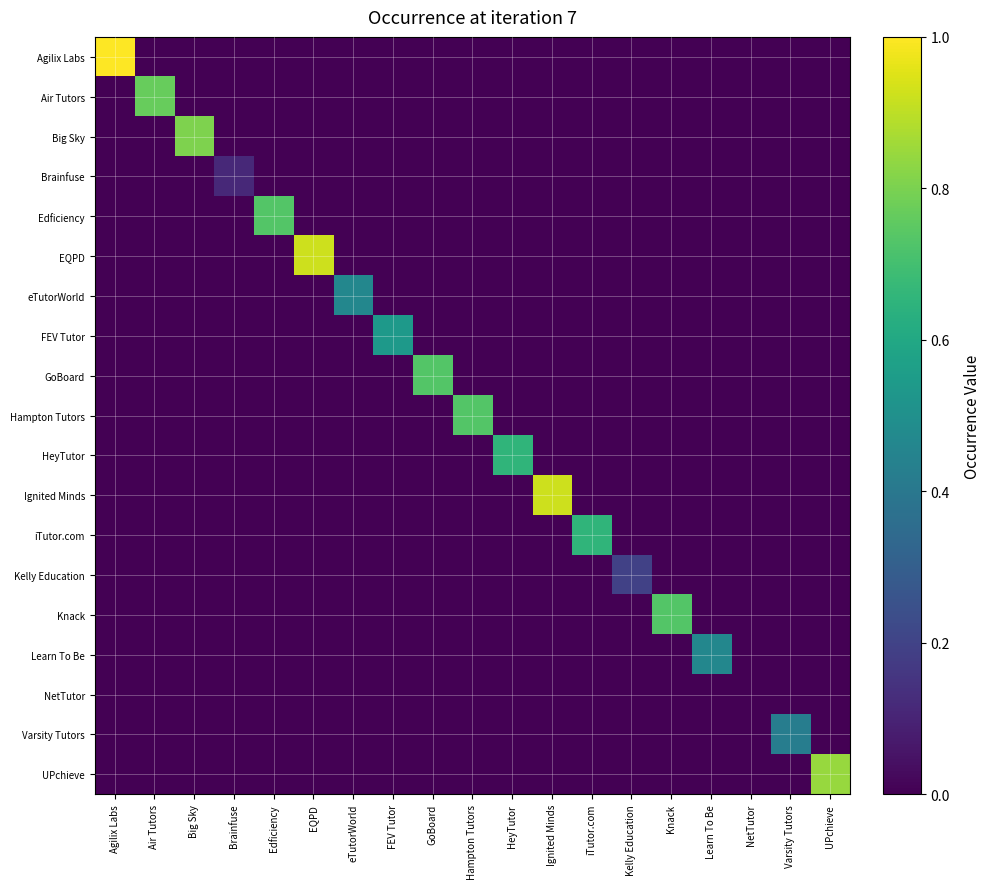

Rank the series by their maximum value, from highest to lowest.

Agilix Labs, EQPD, Ignited Minds, UPchieve, Big Sky, Air Tutors, Edficiency, GoBoard, Hampton Tutors, Knack, HeyTutor, iTutor.com, FEV Tutor, eTutorWorld, Learn To Be, Varsity Tutors, Kelly Education, Brainfuse, NetTutor